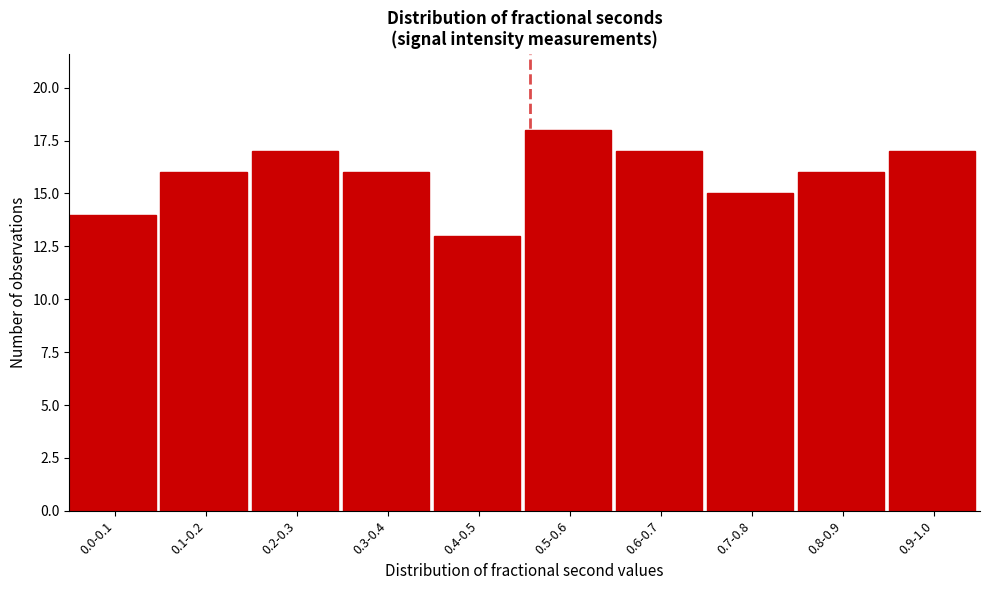

Reading right to left, what are all the values shown in this chart?

0.9-1.0=17	0.8-0.9=16	0.7-0.8=15	0.6-0.7=17	0.5-0.6=18	0.4-0.5=13	0.3-0.4=16	0.2-0.3=17	0.1-0.2=16	0.0-0.1=14